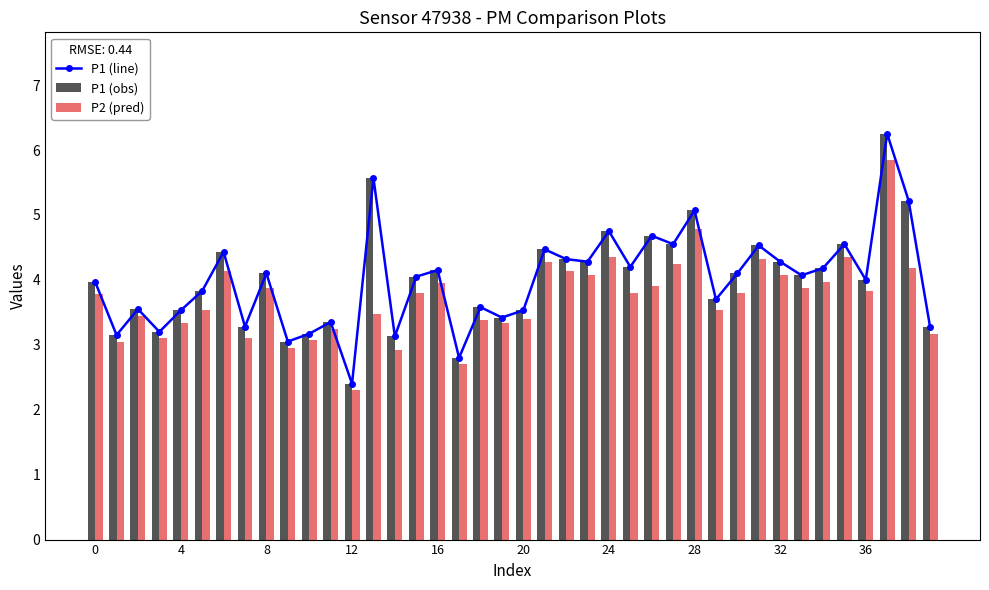

True or false: P1 (obs) has a value of 2.3 at 0.

False